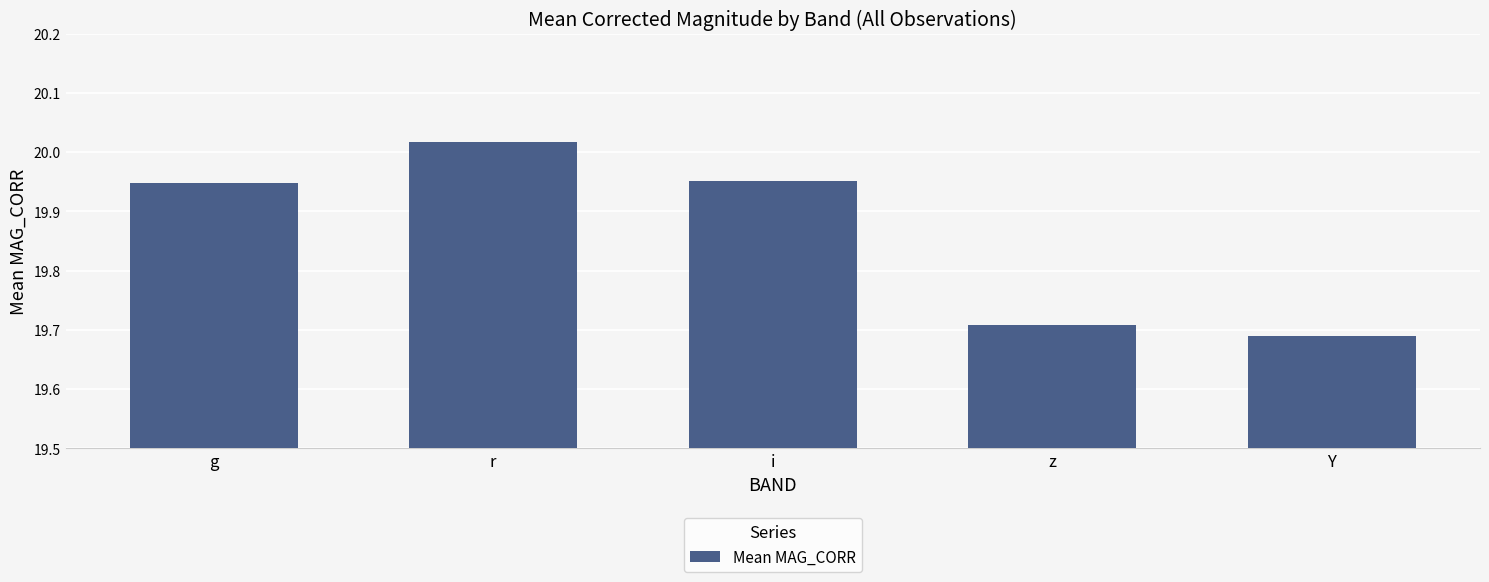

Approximately how many times larger is the value at r compared to z?

1.0